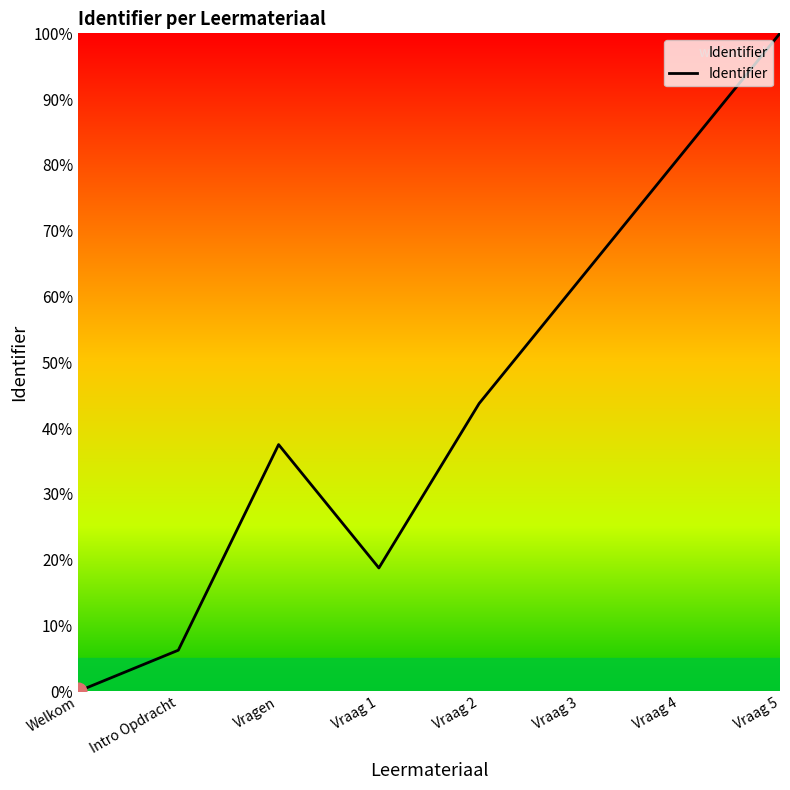

What is the difference between the maximum and minimum values?

100.0